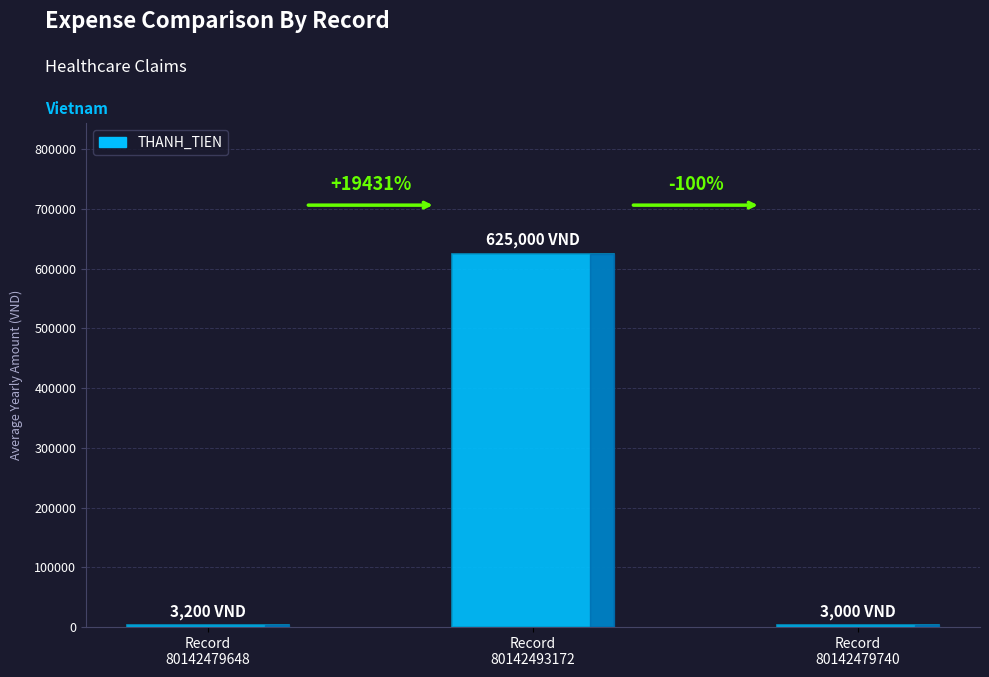

Reading right to left, list all the values displayed in this chart.

3000	625000	3200